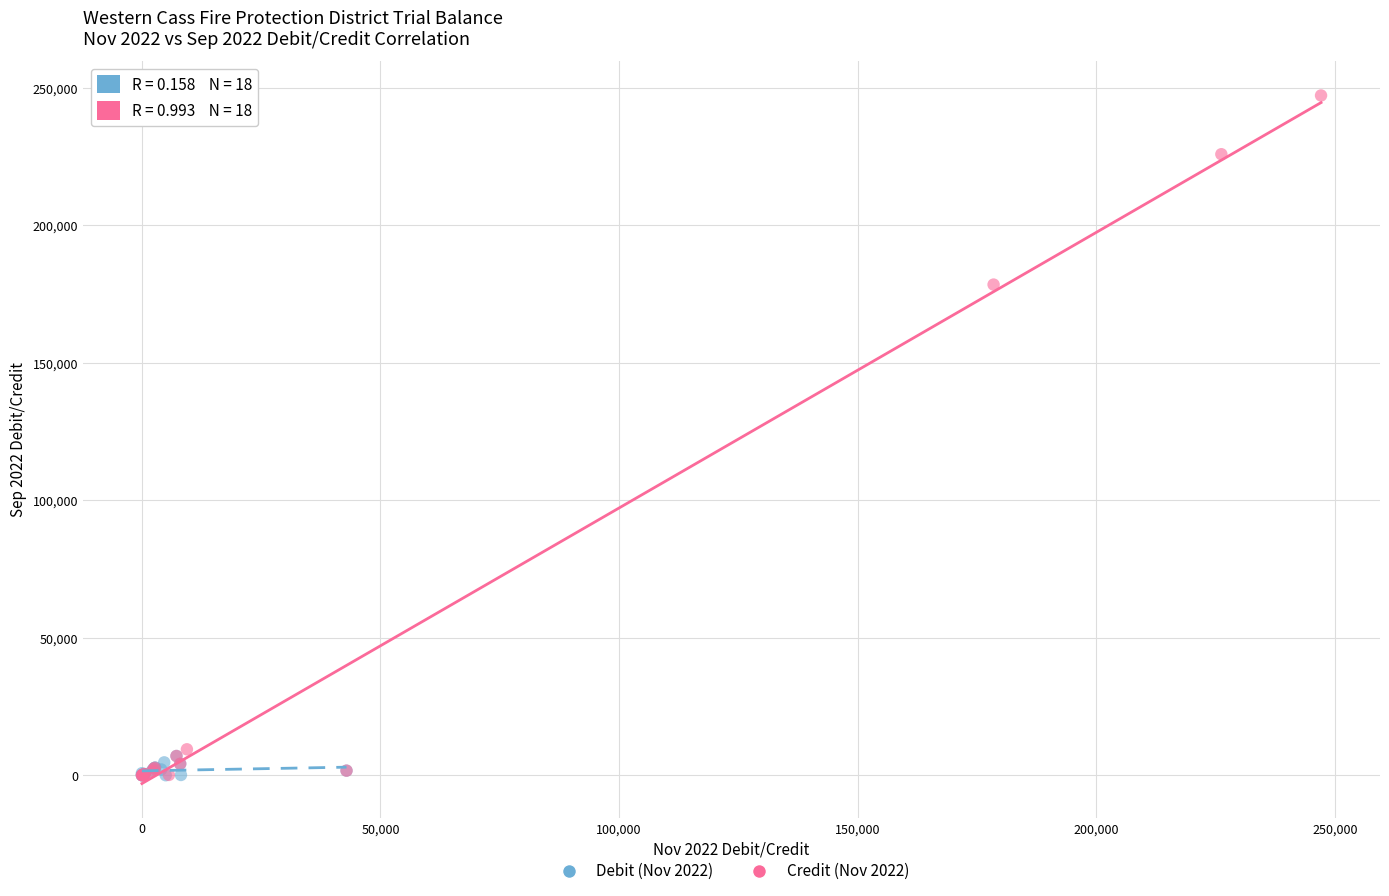

Which series has the largest Y range (max minus min)?

Credit (Nov 2022)